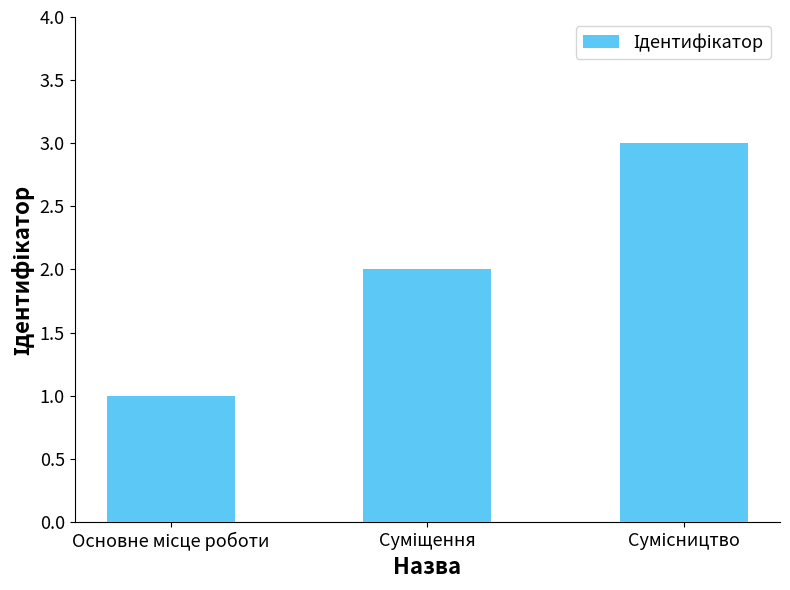

What is the sum of all values?

6